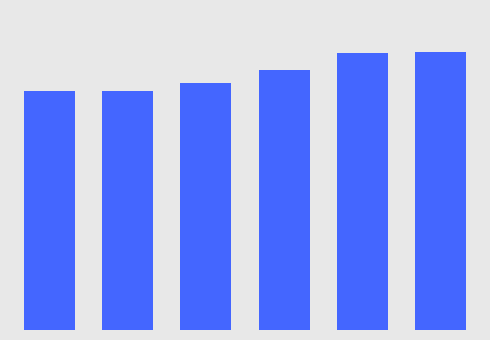

Reading left to right, extract all data points from this chart.

396.0	395.8	408.7	430.3	458.7	460.2